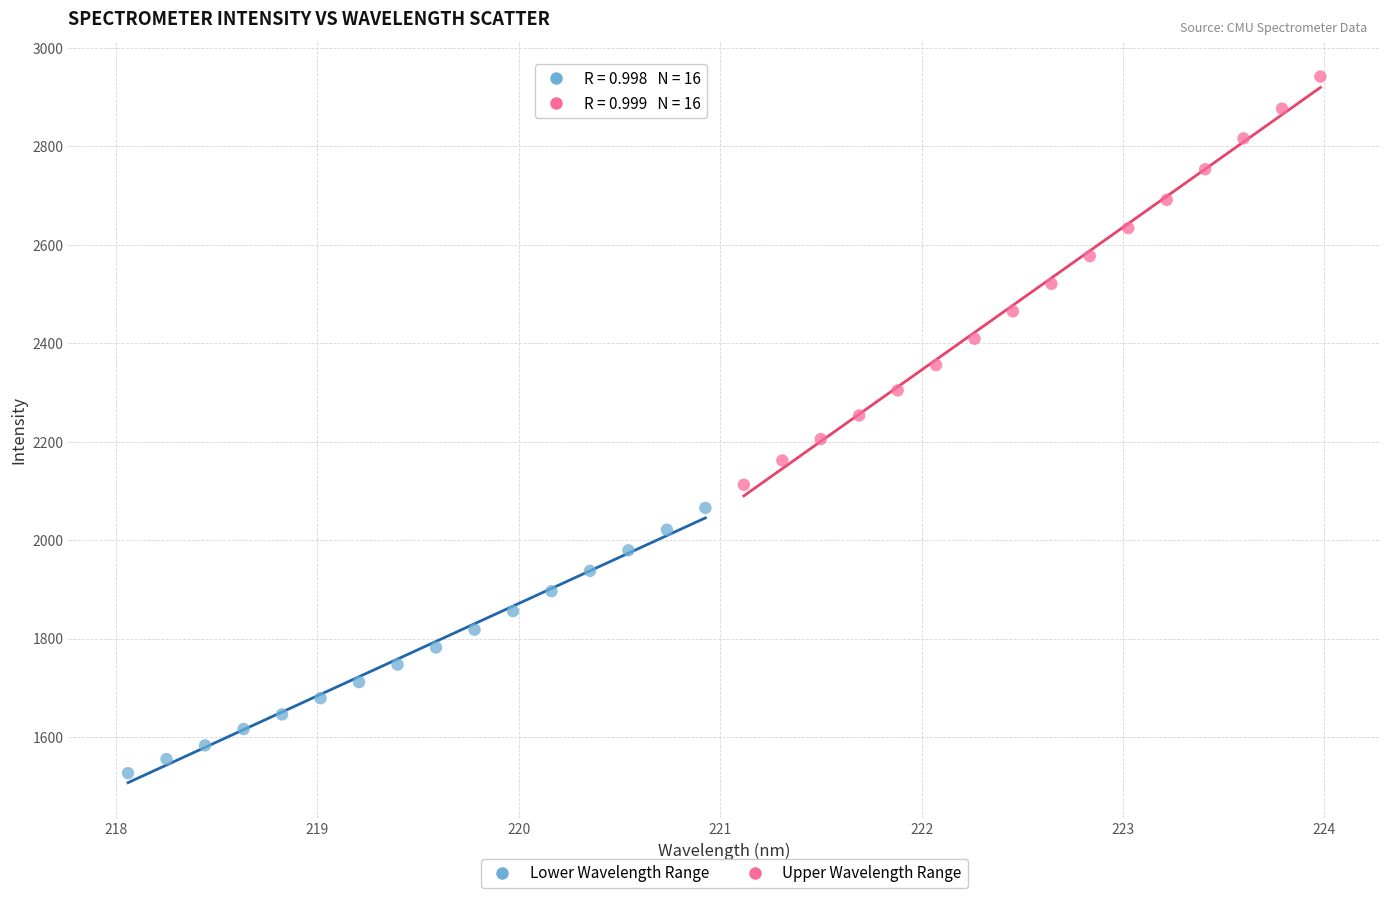

Which series reaches the maximum Y coordinate?

Upper Wavelength Range